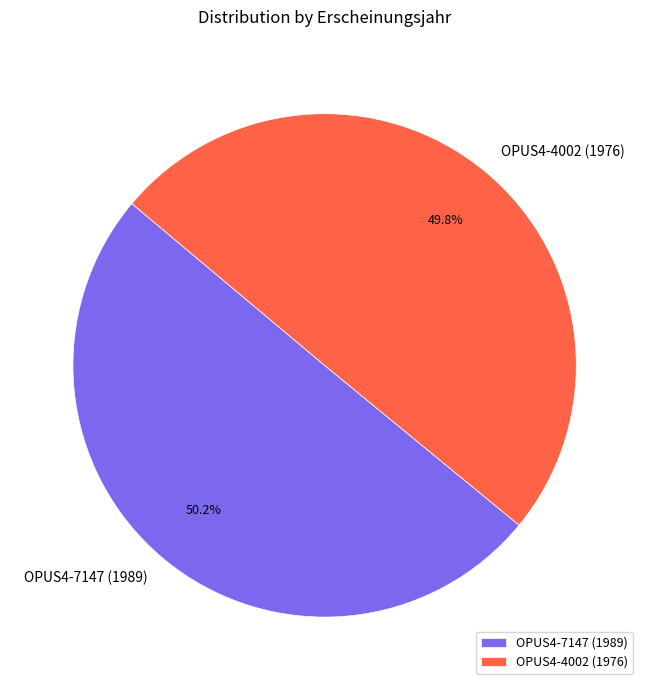

Approximately how many times larger is the value at OPUS4-7147 (1989) compared to OPUS4-4002 (1976)?

1.0